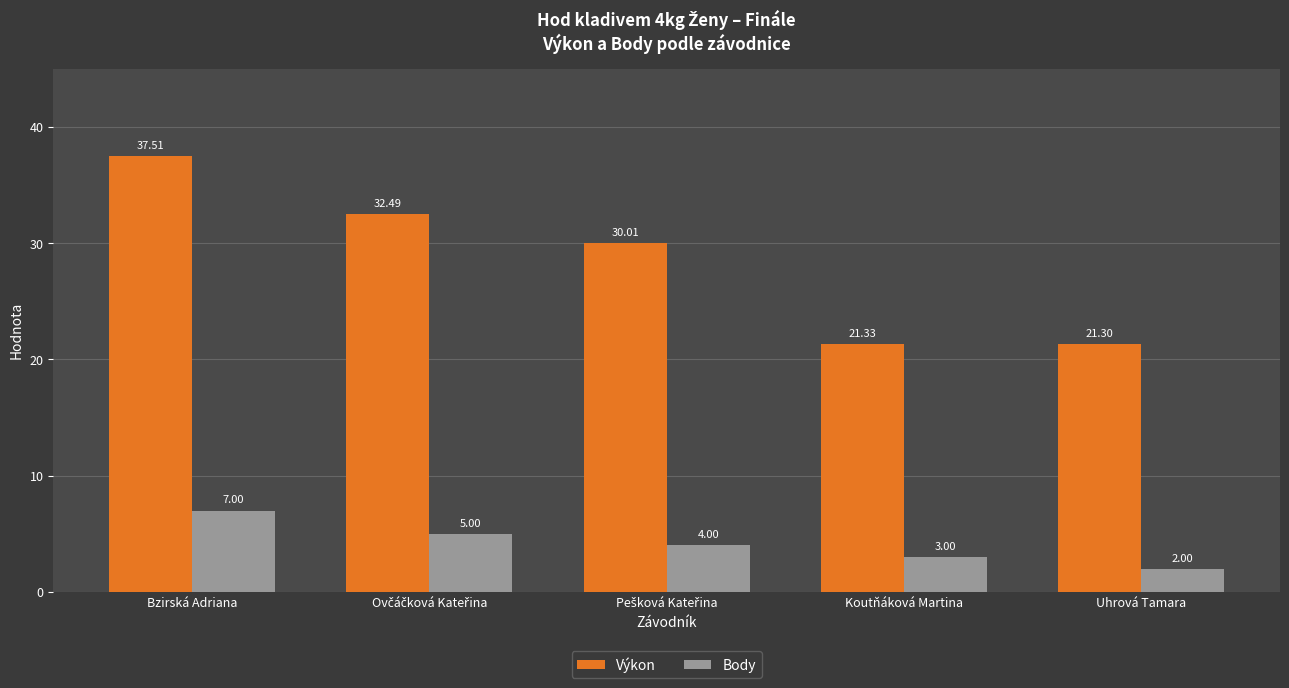

At which label does Body first exceed 4?

Bzirská Adriana